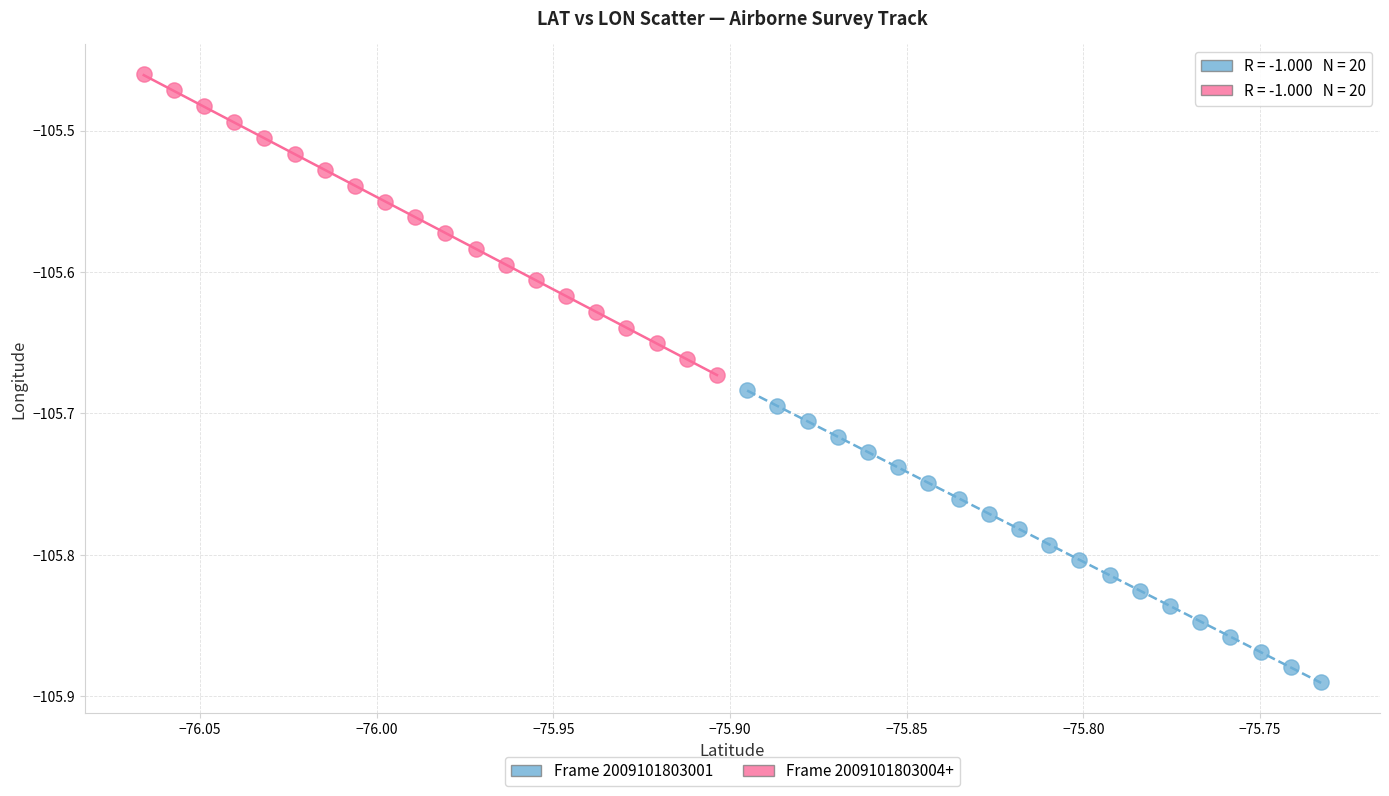

Which series has the widest spread of Y values?

Frame 2009101803004+